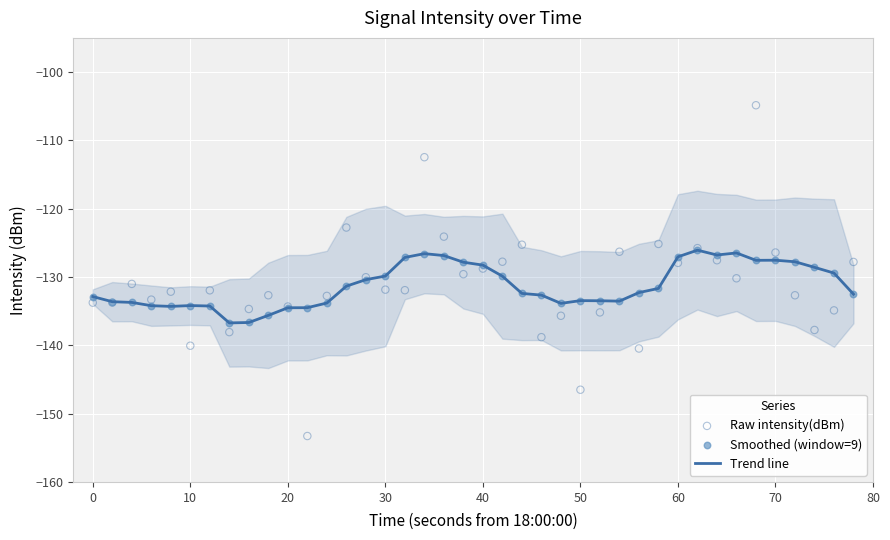

What are all the series names shown in the legend?

Trend line, Raw intensity(dBm), Smoothed (window=9)